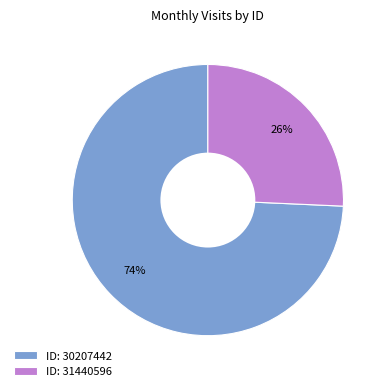

To the nearest percent, what percentage of the pie is ID: 31440596?

26%